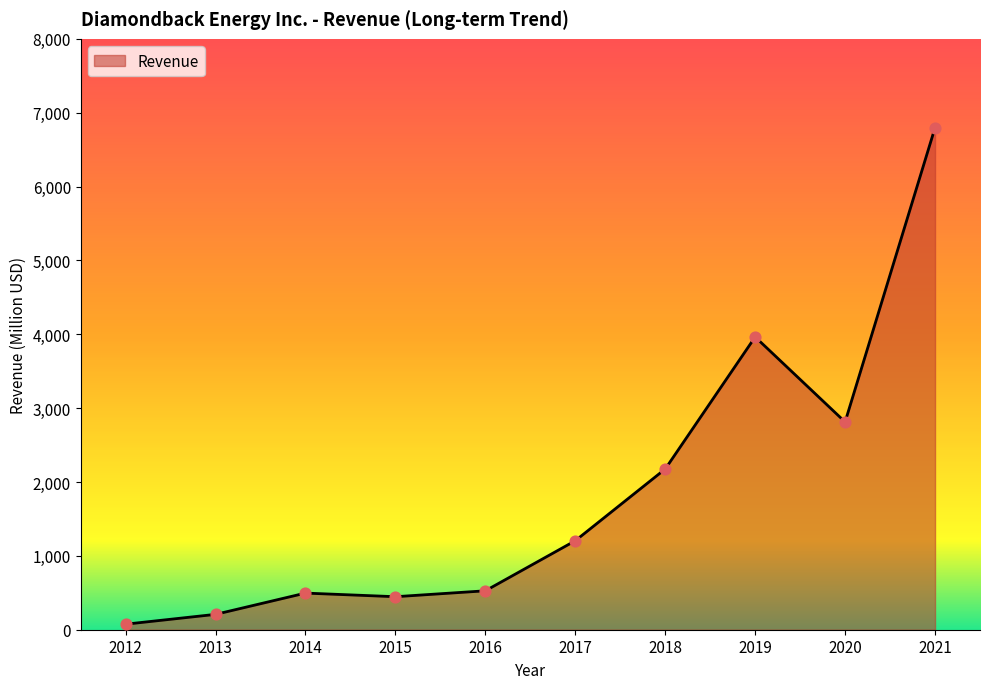

What is the ratio of the value at 2014 to the value at 2018?

0.2